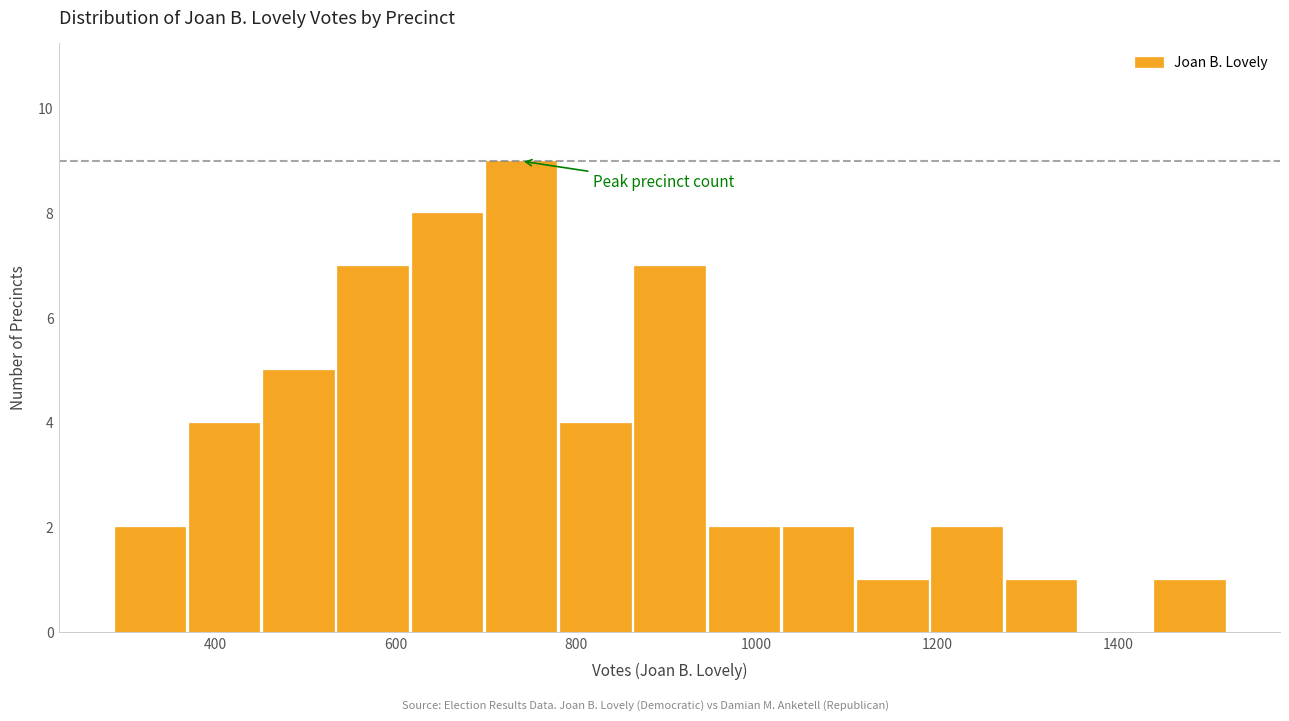

Reading left to right, transcribe this chart: for each bar, give the range it covers on the x-axis and its height. Neither the bar edges nor the heights are printed on the chart, so give them approximately, as read against the axes.

280 to 360: 2
360 to 460: 4
460 to 540: 5
540 to 620: 7
620 to 700: 8
700 to 780: 9
780 to 860: 4
860 to 940: 7
940 to 1020: 2
1020 to 1100: 2
1100 to 1200: 1
1200 to 1280: 2
1280 to 1360: 1
1360 to 1440: 0
1440 to 1520: 1